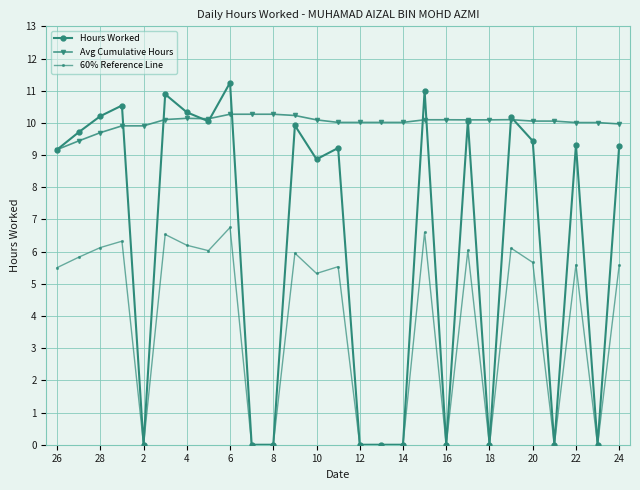

Which series has the largest total across all categories?

Avg Cumulative Hours